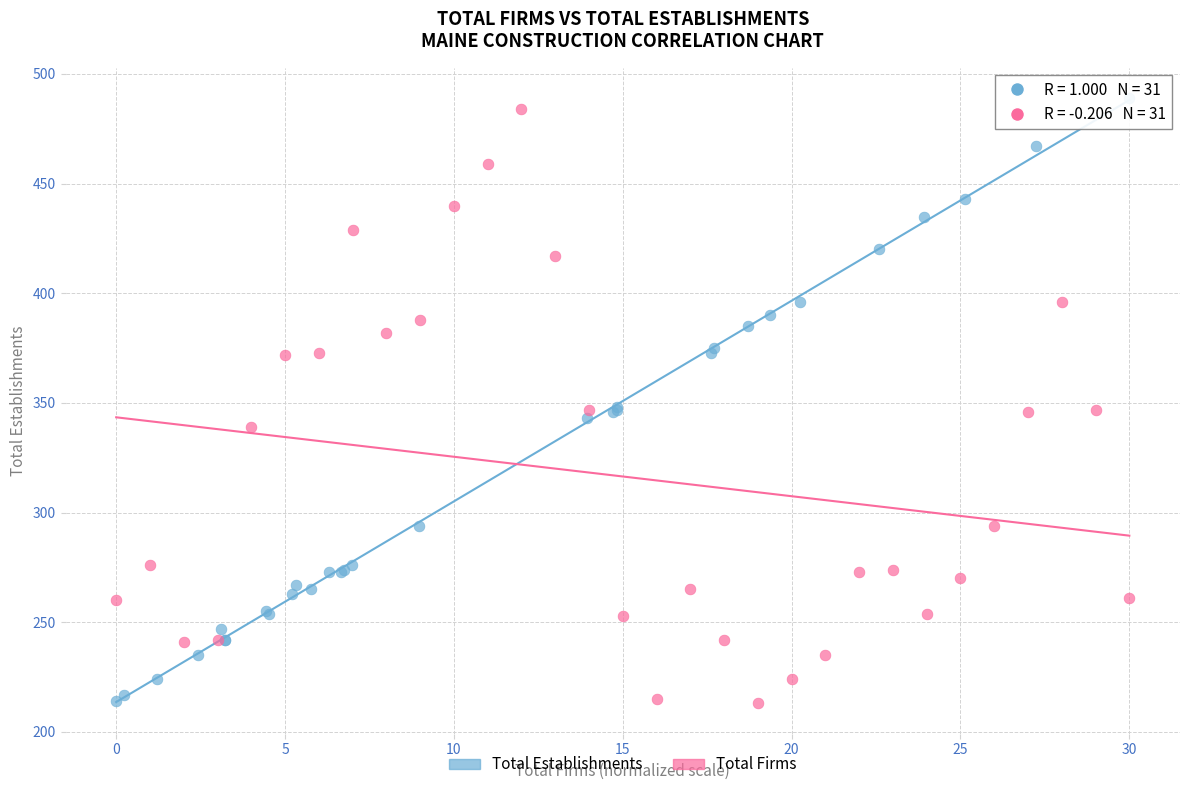

Which series has the widest spread of Y values?

Total Establishments